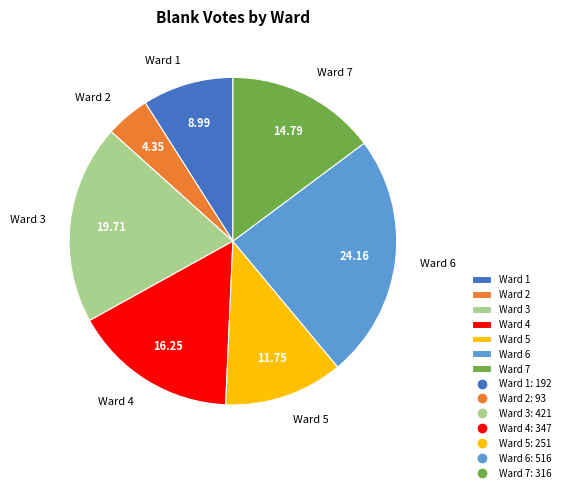

Is the sum of Ward 4 and Ward 2 greater than half?

No